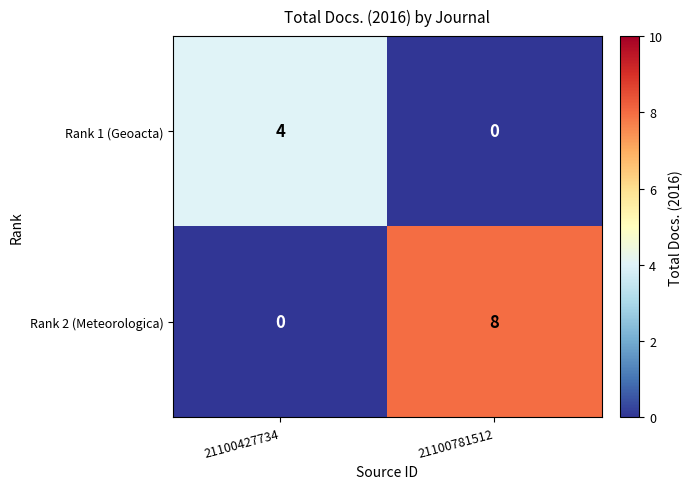

At which category does the chart reach its peak across all series?

21100781512